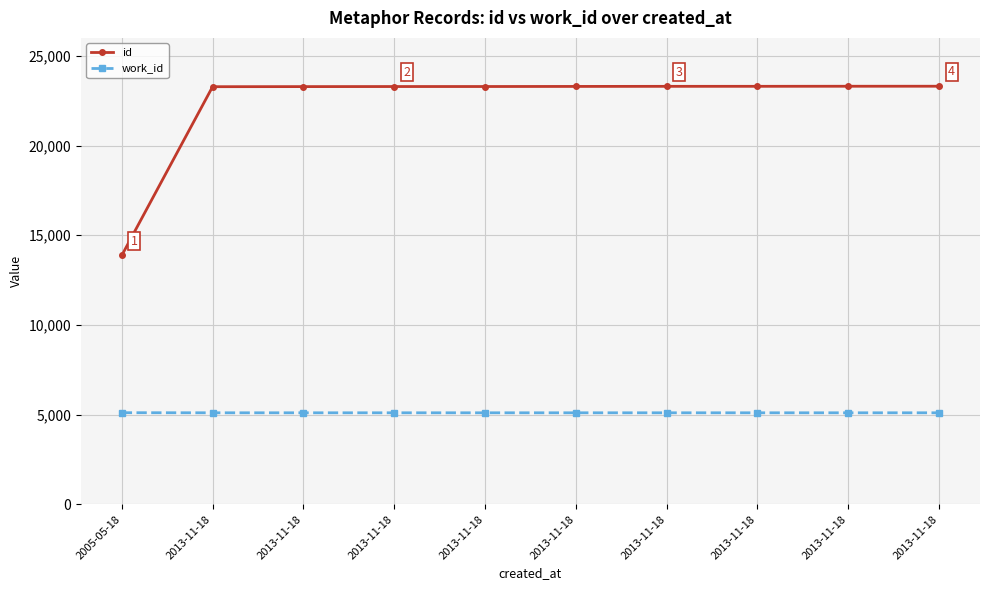

How many lines are shown in the chart?

2